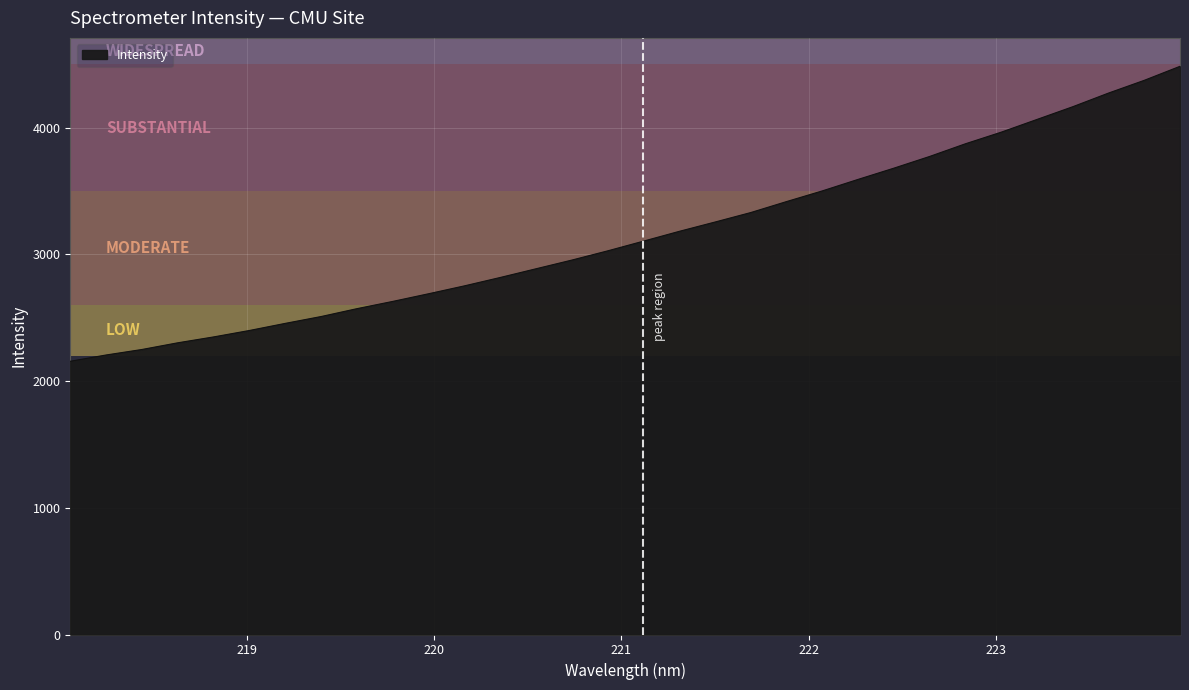

What is the maximum value shown in the chart?

4485.6